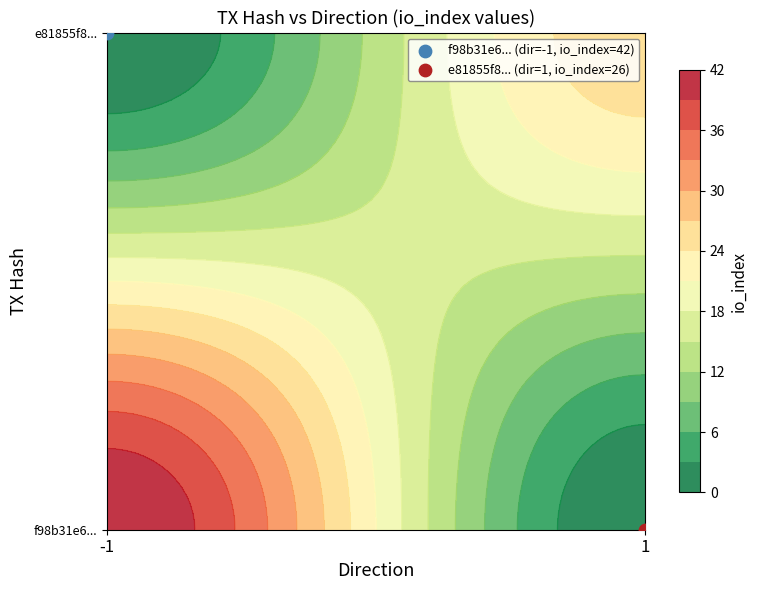

What is the approximate value of e81855f8d047413d0af29a3e4bb69efaf8a24cc at direction?

1